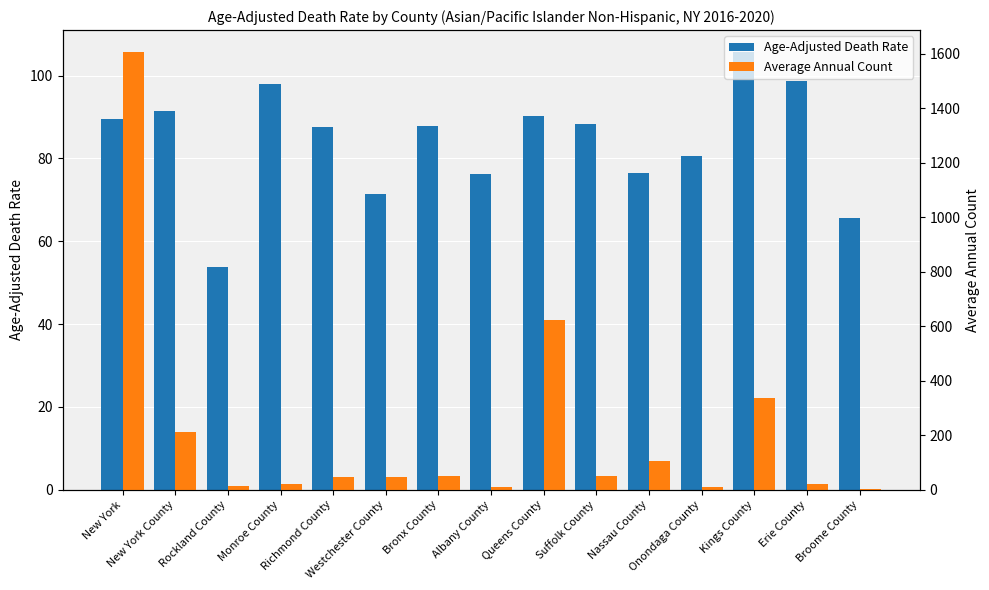

Reading left to right, extract all data points from this chart.

Age-Adjusted Death Rate: 89.6	91.4	53.8	97.9	87.7	71.4	87.8	76.3	90.2	88.4	76.5	80.5	105.7	98.8	65.7
Average Annual Count: 1607.0	213.0	15.0	21.0	46.0	48.0	50.0	10.0	624.0	50.0	106.0	9.0	338.0	21.0	4.0